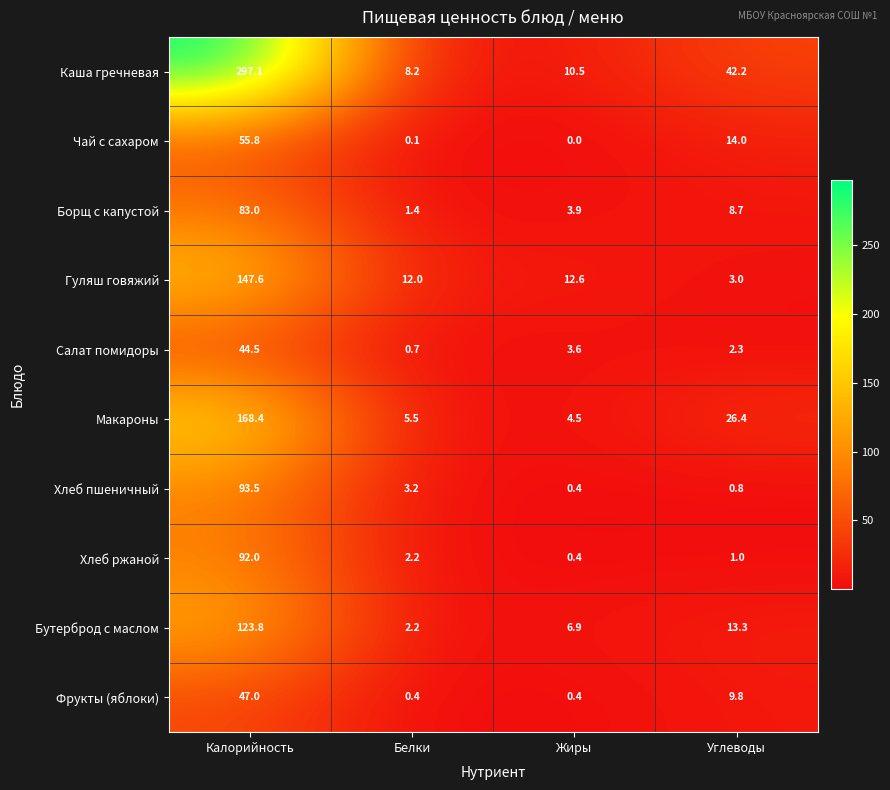

Which series changed the most between Калорийность and Жиры?

Каша гречневая